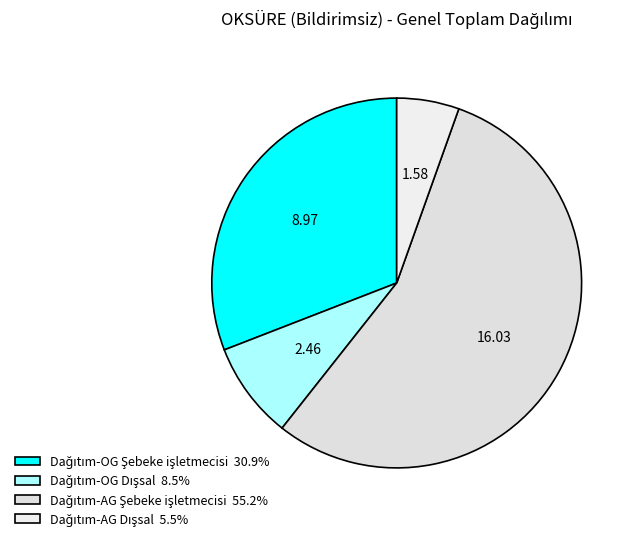

How many segments does this pie chart have?

4